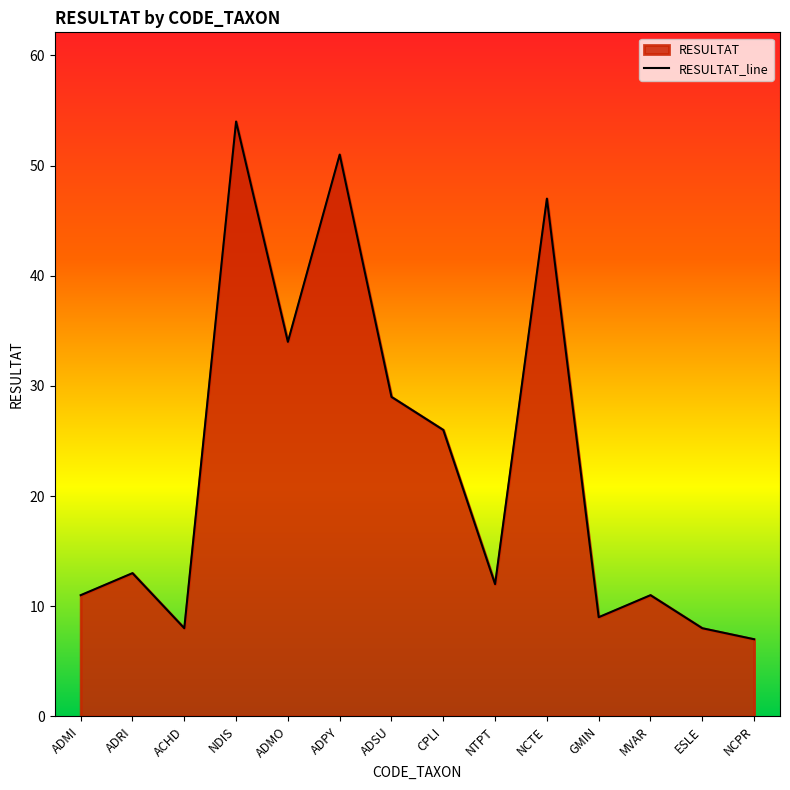

Does the chart display data point markers on the line(s)?

No